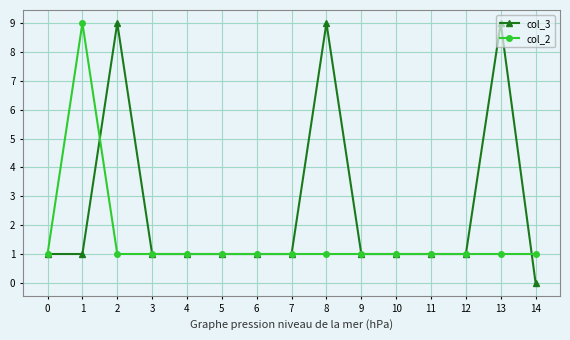

Reading left to right, transcribe all the data shown in this chart.

col_3: 1	1	9	1	1	1	1	1	9	1	1	1	1	9	0
col_2: 1	9	1	1	1	1	1	1	1	1	1	1	1	1	1